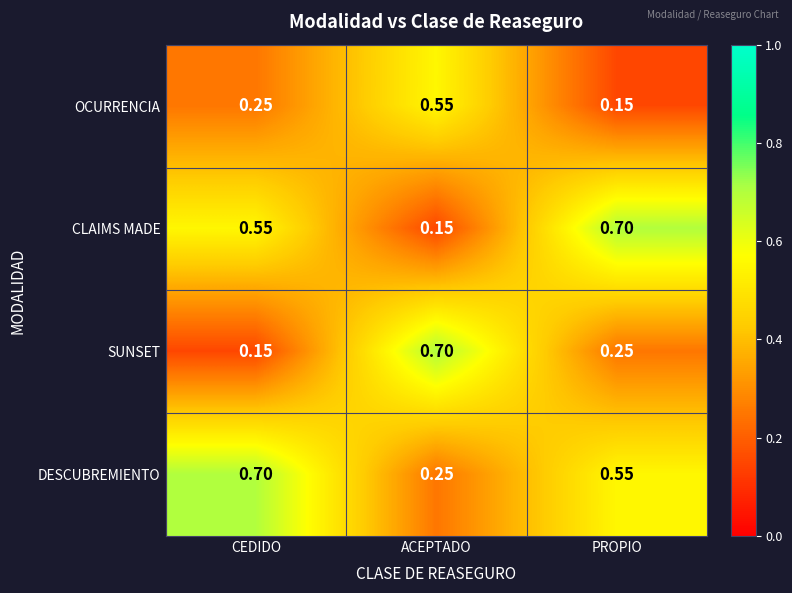

At which label does CLAIMS MADE reach its minimum?

ACEPTADO